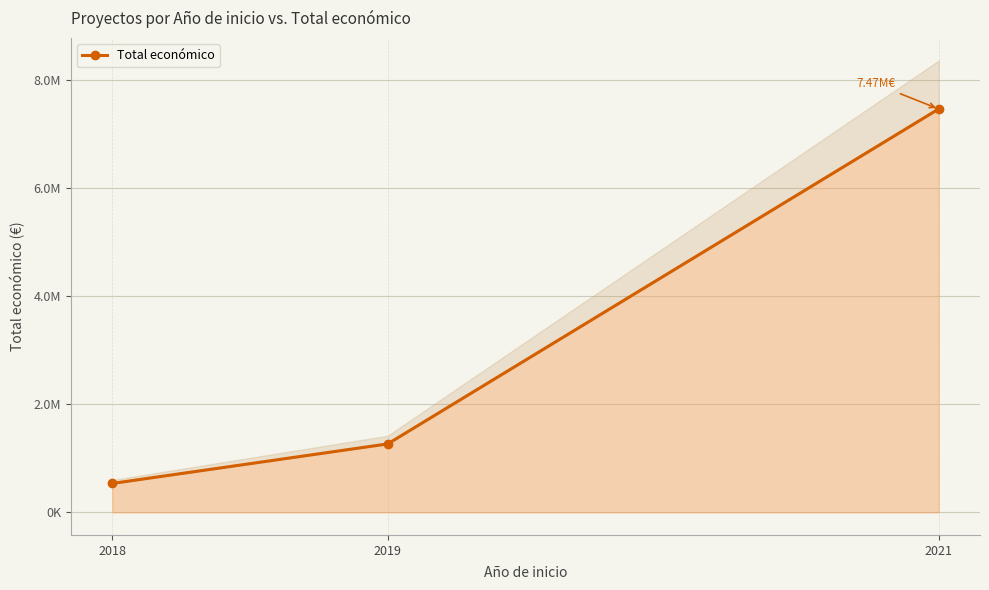

What is the difference between the maximum and second lowest values?

6203797